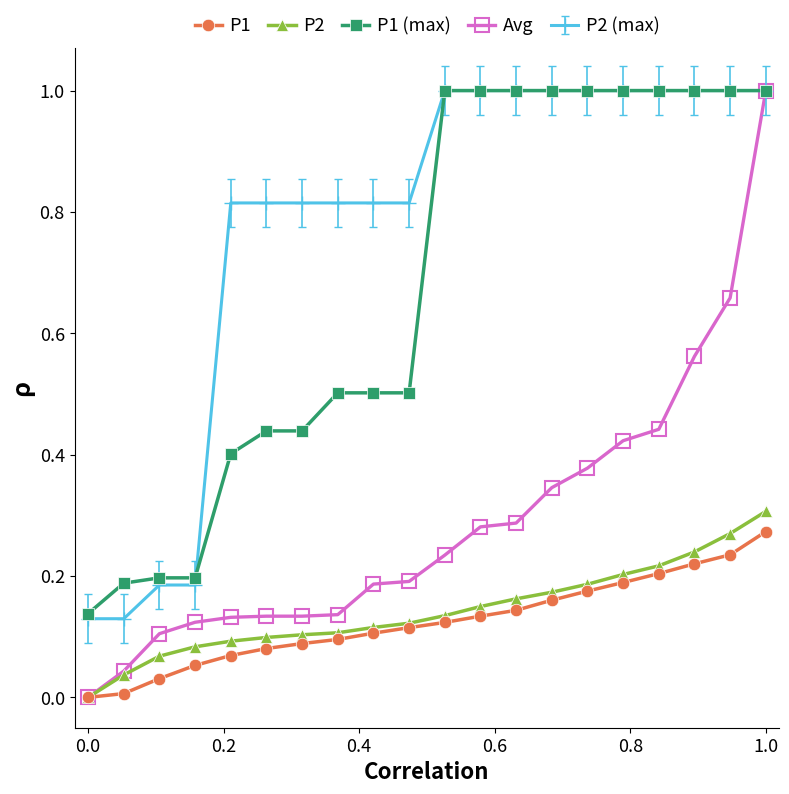

Which series has the largest total across all categories?

P2 (max)